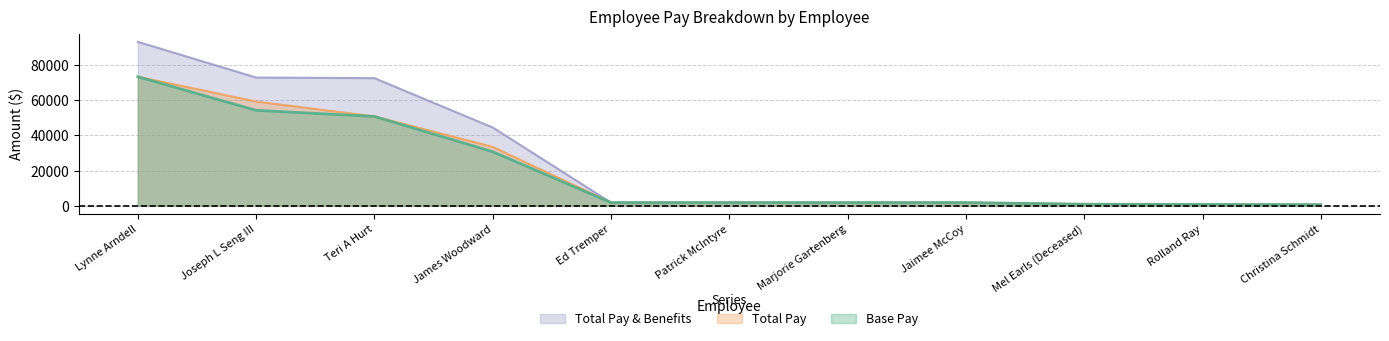

How many data points does each series have?

11